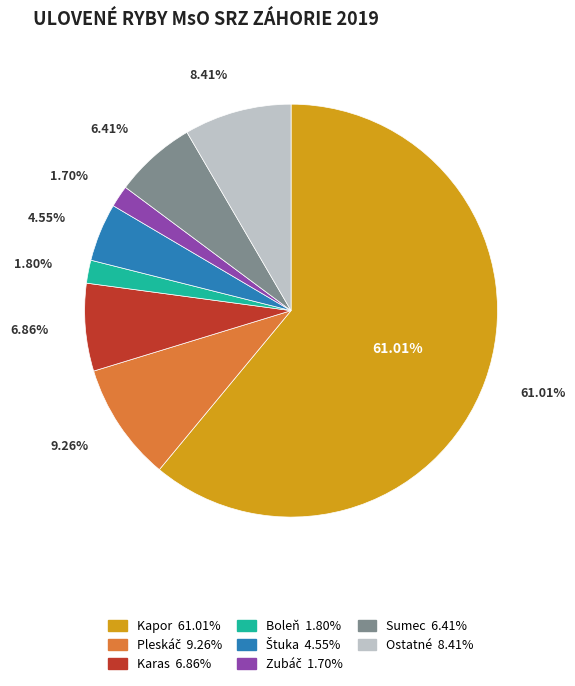

To the nearest percent, what is the average slice percentage?

12%